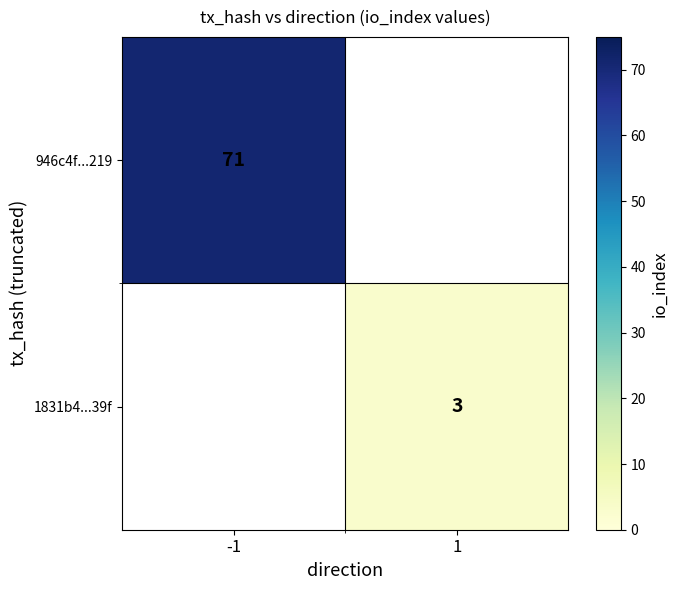

The 946c4f...219 series shows 71 at -1. True or false?

True